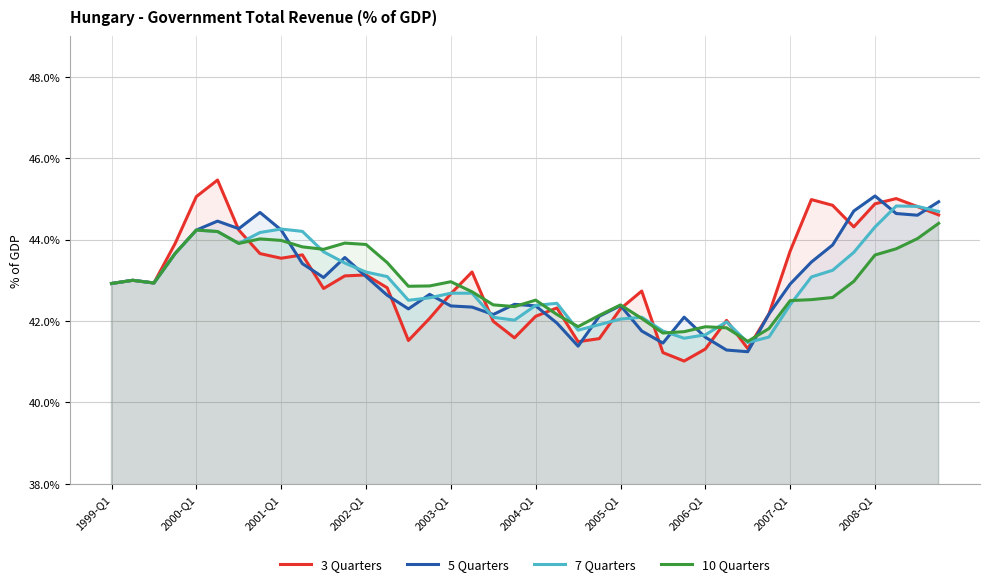

What are all the series names shown in the legend?

3 Quarters, 5 Quarters, 7 Quarters, 10 Quarters